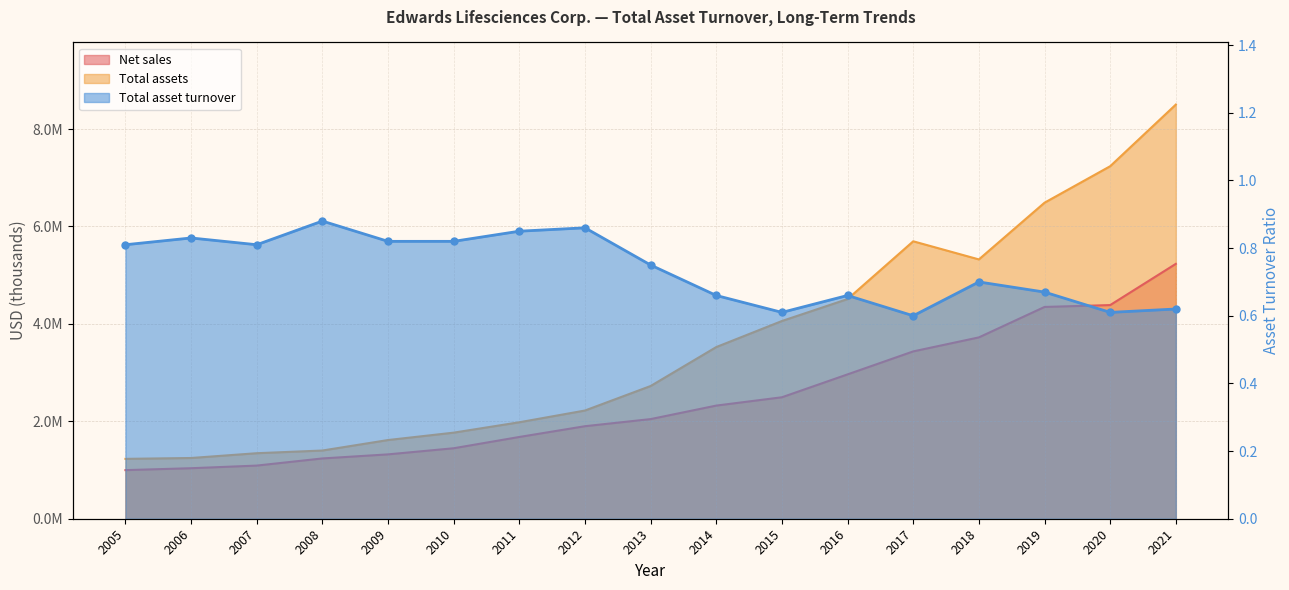

How many distinct data groups are displayed?

3